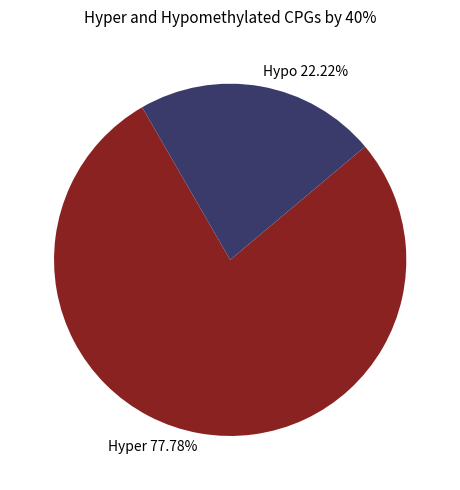

Combined, do Hypo and Hyper account for over 50%?

Yes